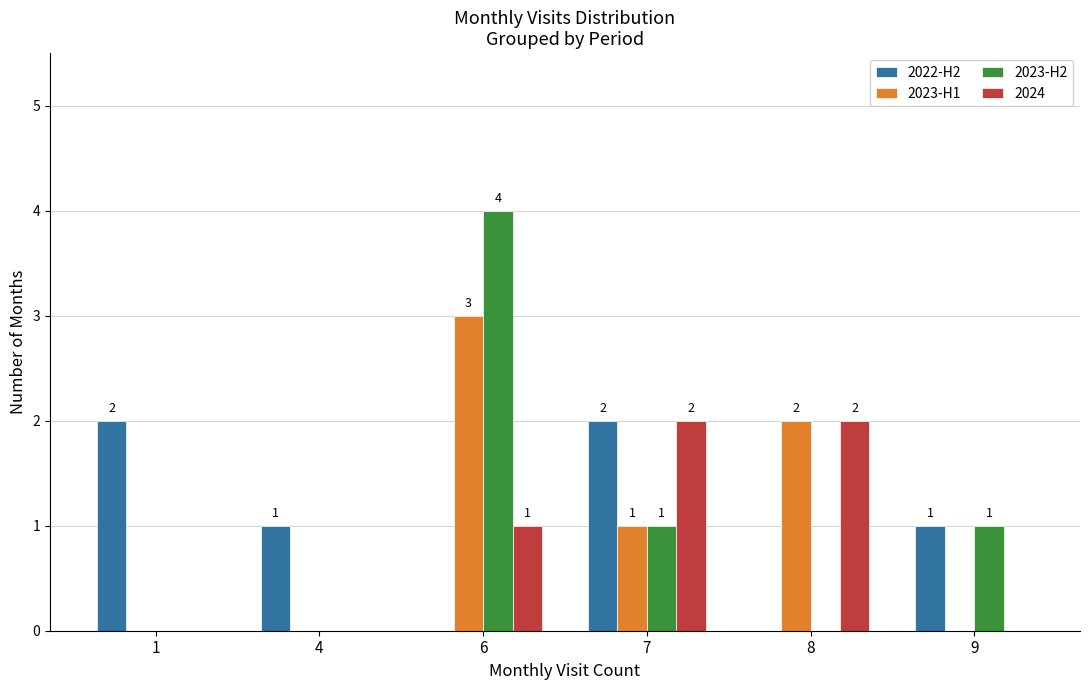

Are the bars horizontal?

No